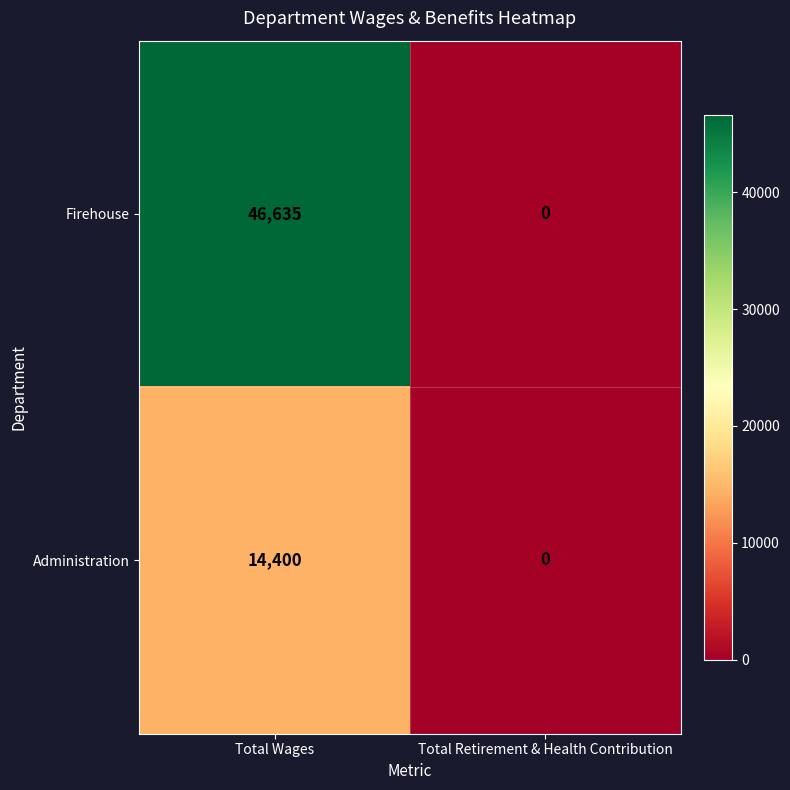

Reading right to left, list all the values displayed in this chart.

Firehouse: Total Retirement & Health Contribution=0	Total Wages=46635
Administration: Total Retirement & Health Contribution=0	Total Wages=14400